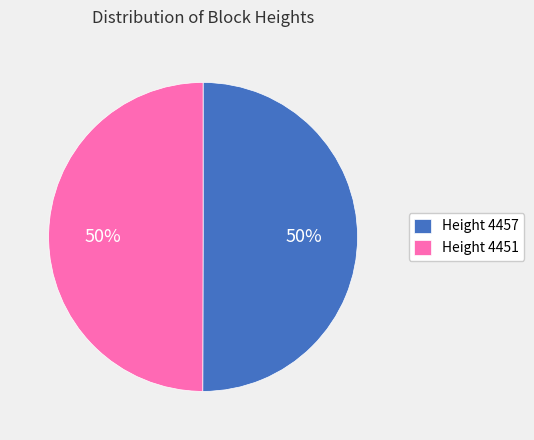

Is the sum of Height 4451 and Height 4457 greater than half?

Yes